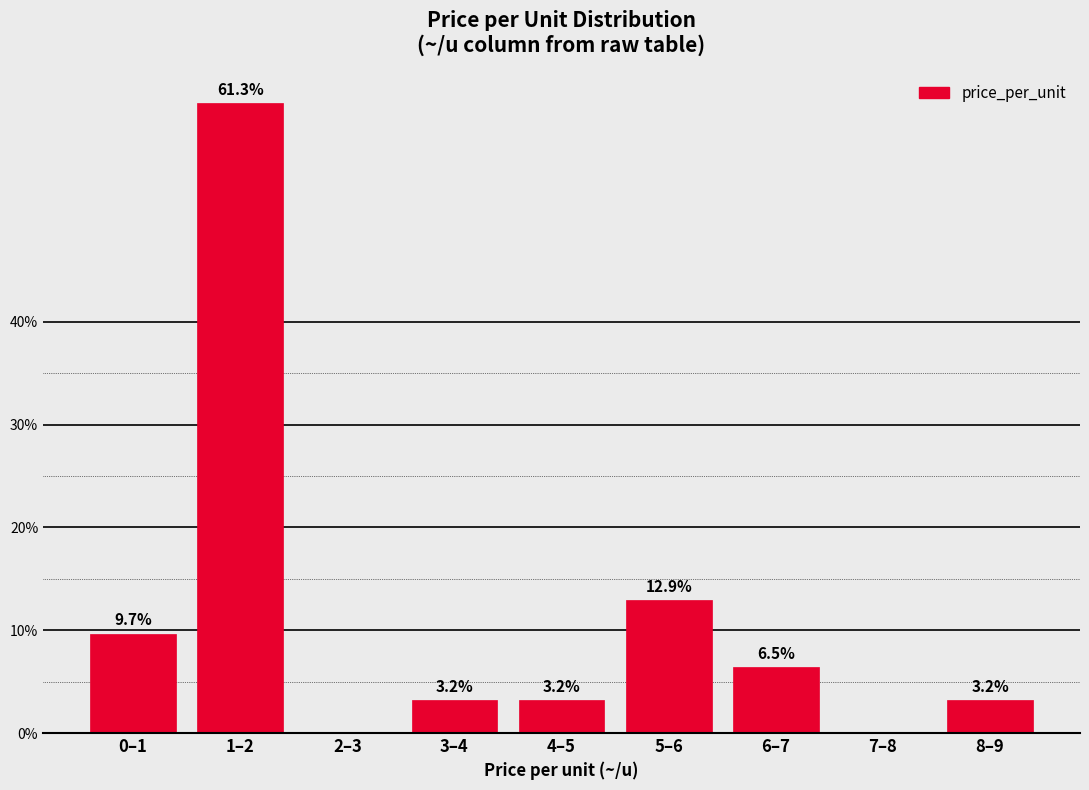

Reading left to right, extract all data points from this chart.

0–1=9.7	1–2=61.3	2–3=0.0	3–4=3.2	4–5=3.2	5–6=12.9	6–7=6.5	7–8=0.0	8–9=3.2